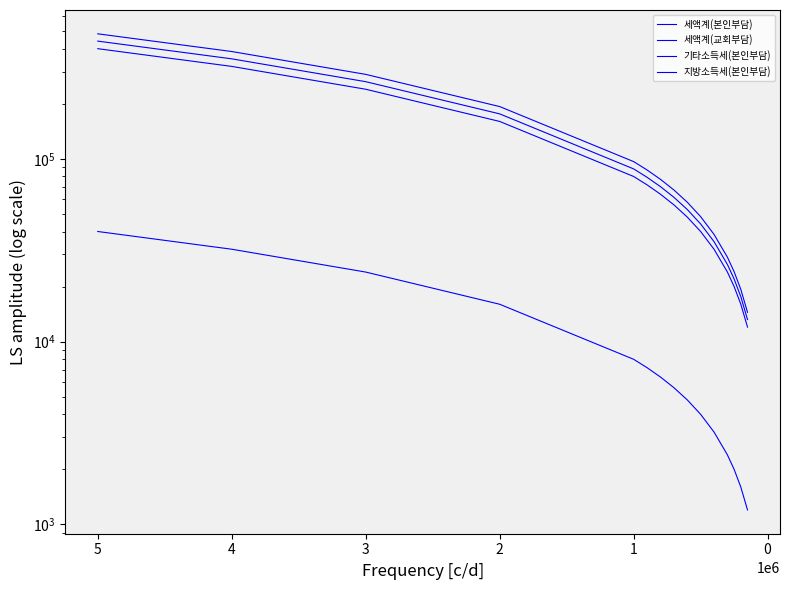

True or false: 세액계(본인부담) and 세액계(교회부담) intersect in this chart.

False